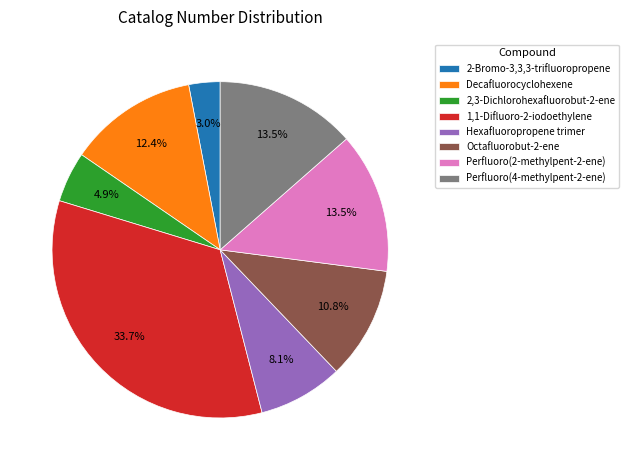

Which category has the smallest portion of the pie?

2-Bromo-3,3,3-trifluoropropene